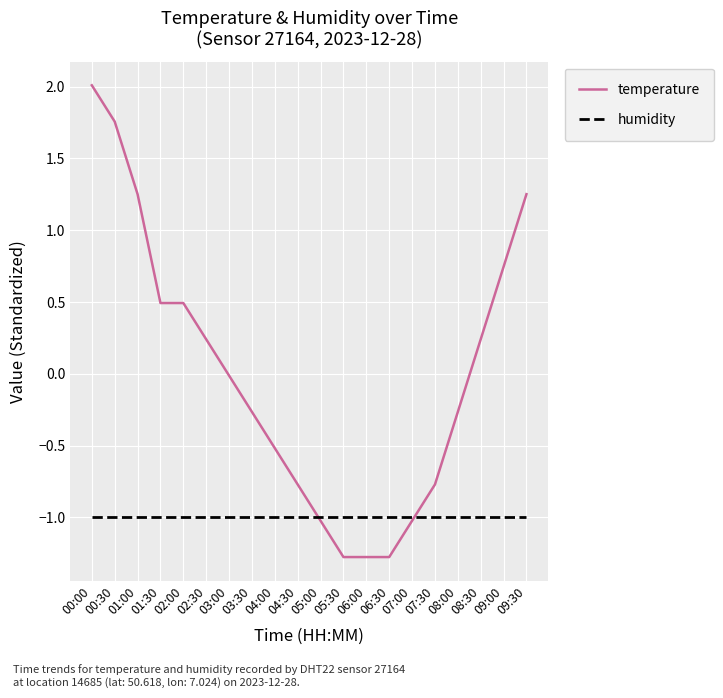

What is the spread (max minus min) of values at 04:00?

0.5